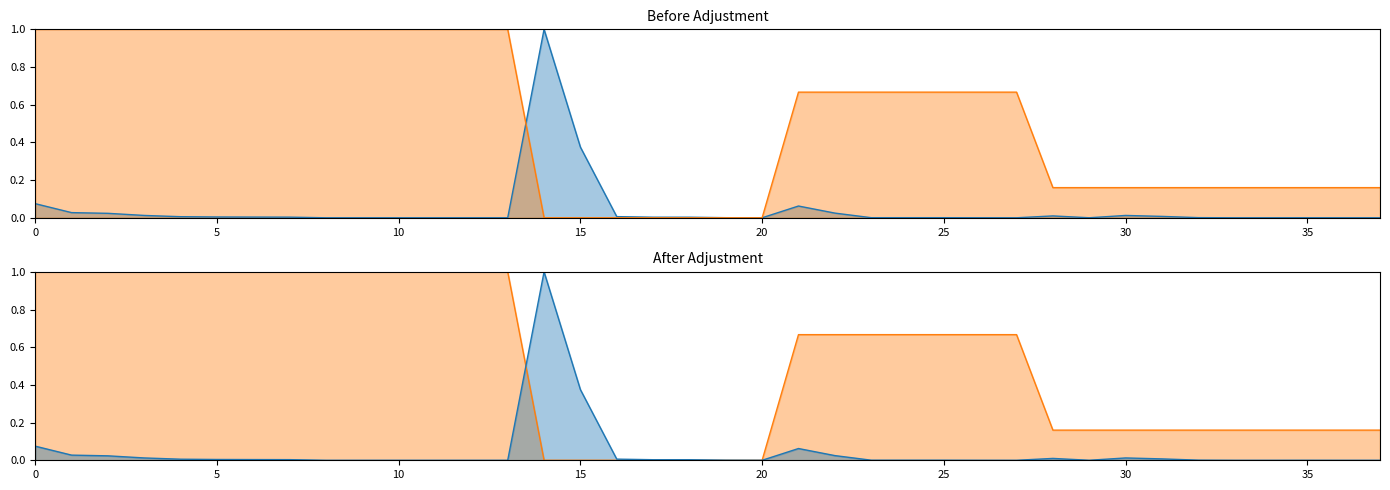

After their last crossing, which series has the higher values: POURCENTAGE_FACIES or RESULTAT?

RESULTAT